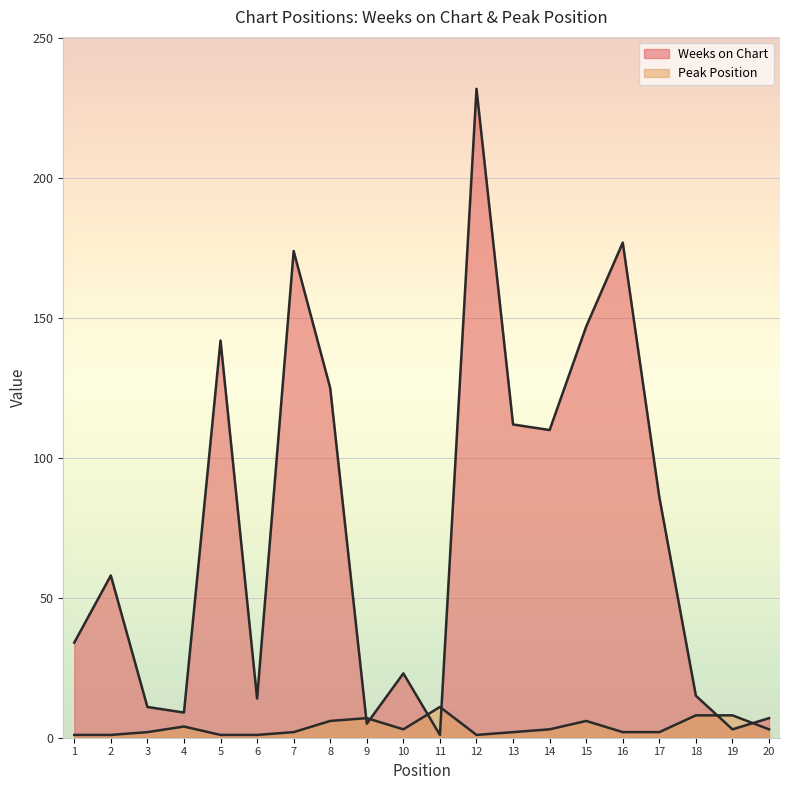

True or false: Peak Position and Weeks on Chart cross at least once.

True